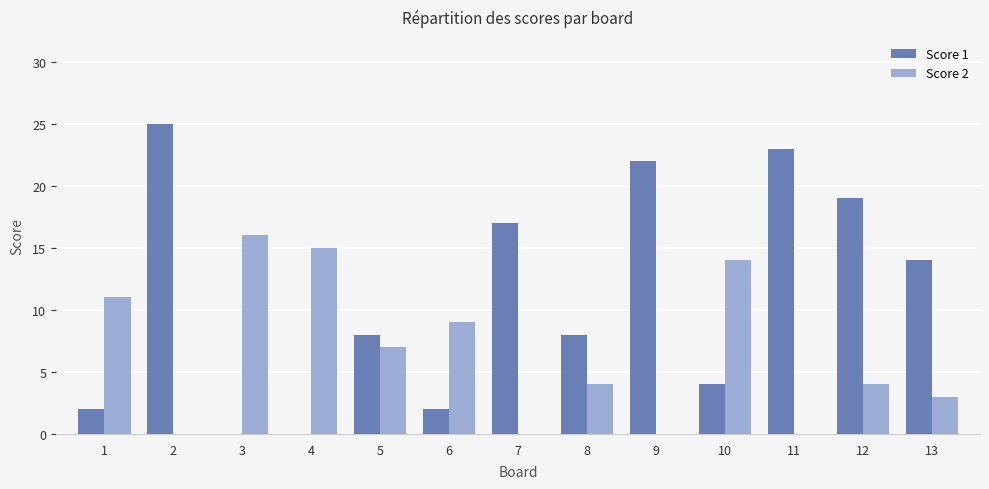

What is the sum of the Score 2 values at 1 and 6?

20